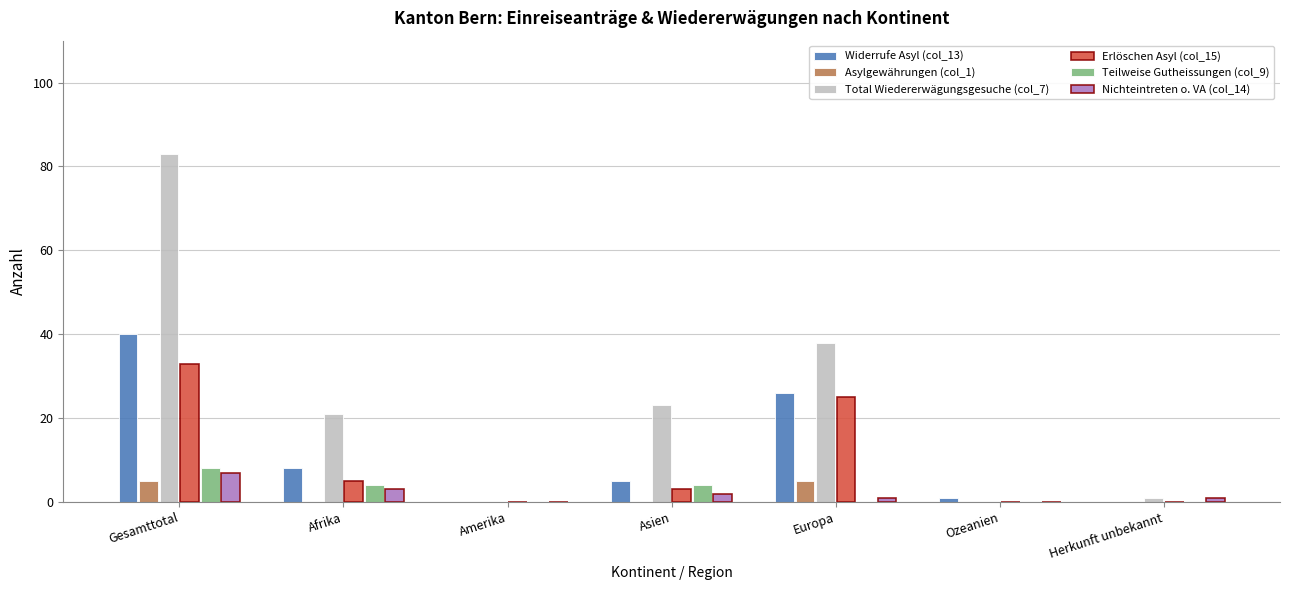

What is the sum of all Erlöschen Asyl (col_15) values?

66